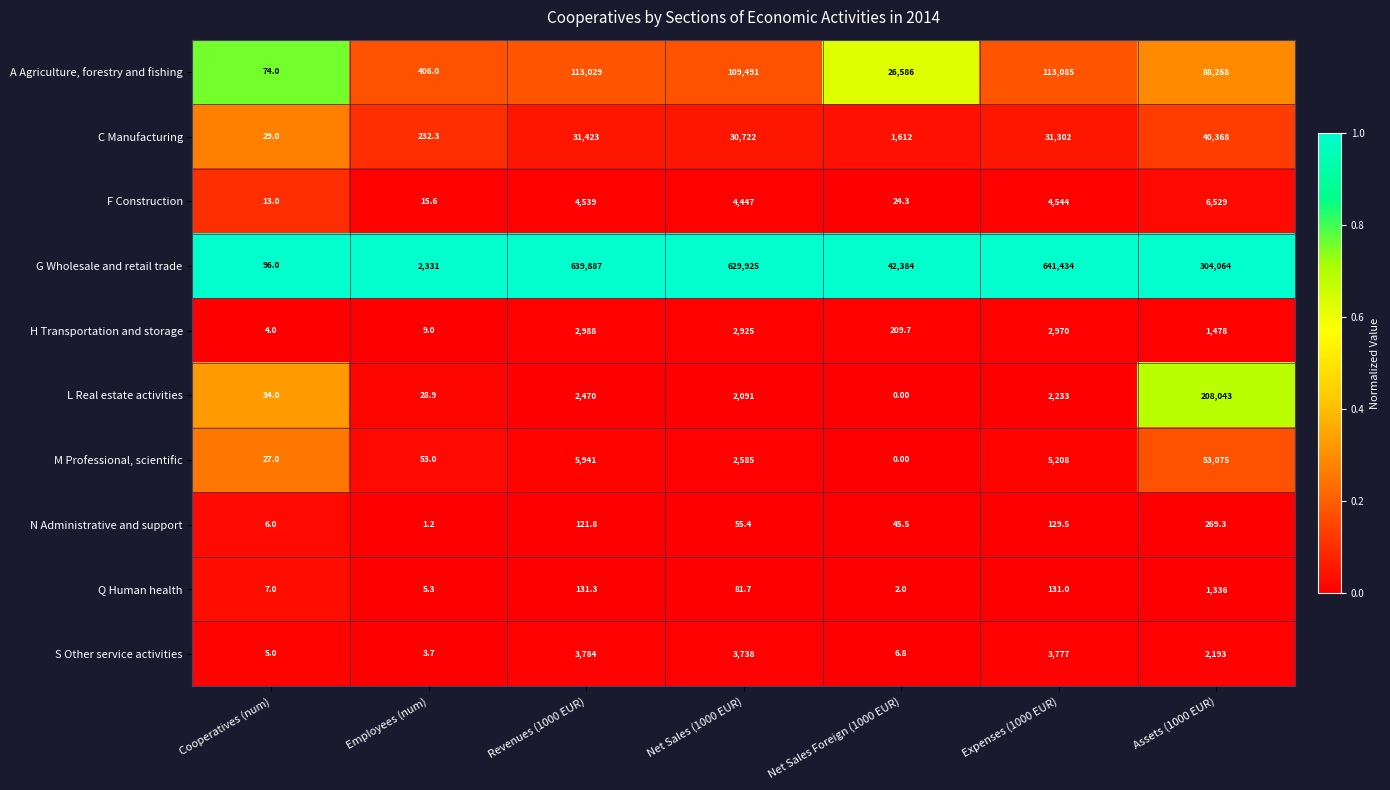

Which category has the lowest value across all series?

Net Sales Foreign (1000 EUR)